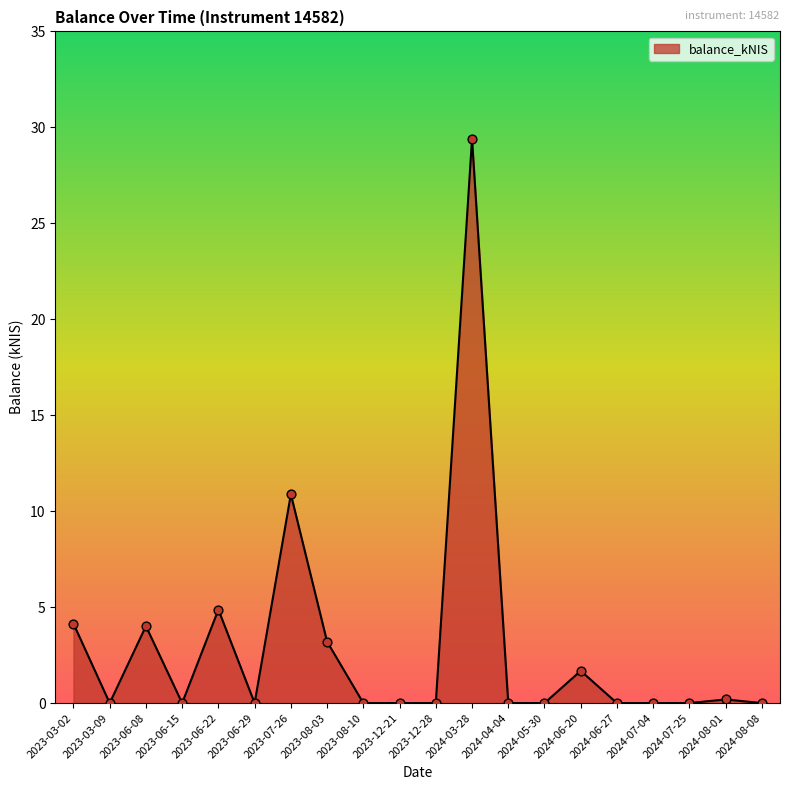

What is the change in value from 2023-07-26 to 2024-05-30?

-10.9